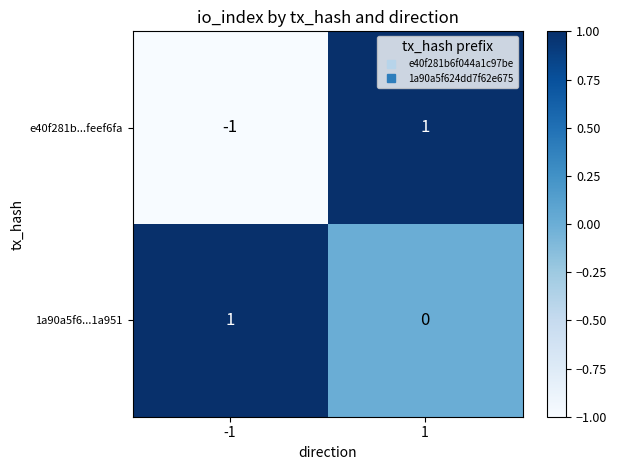

Which label corresponds to the smallest value in the chart?

-1